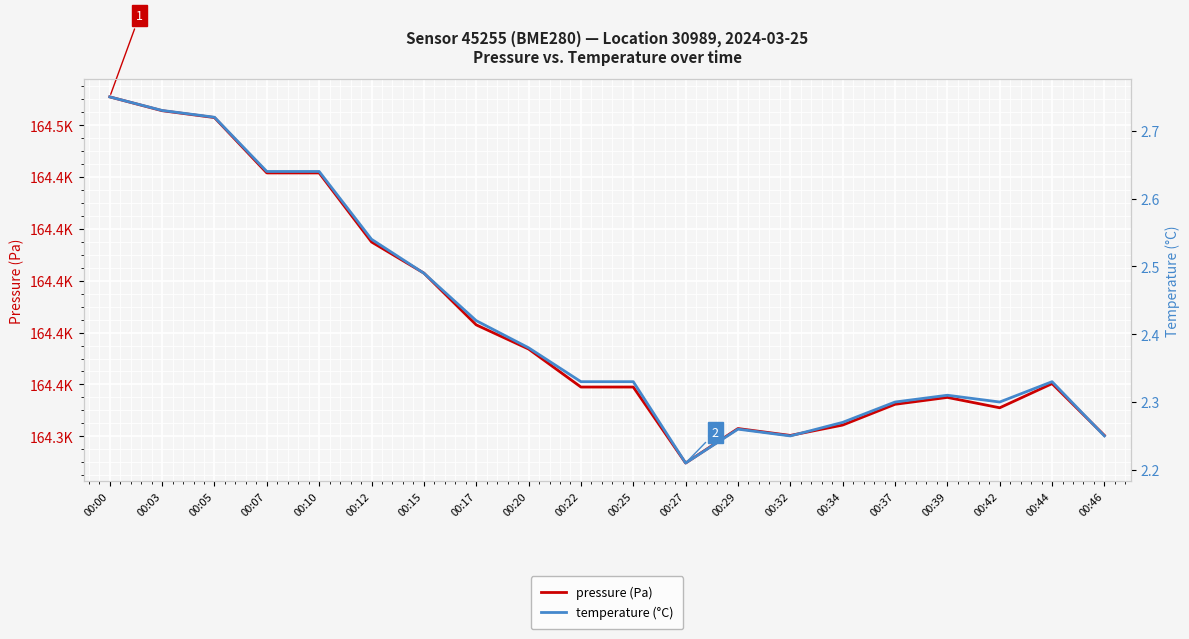

At which label is temperature (°C) closest to 2?

00:27